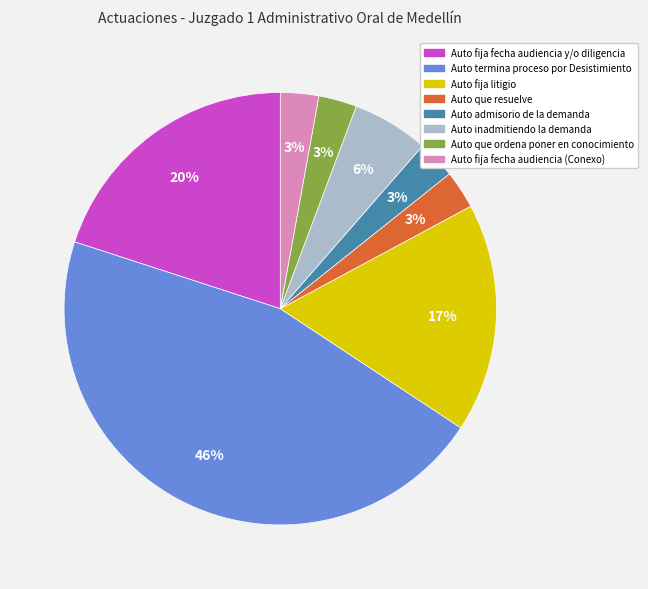

Is the sum of Auto que resuelve and Auto que ordena poner en conocimiento greater than half?

No